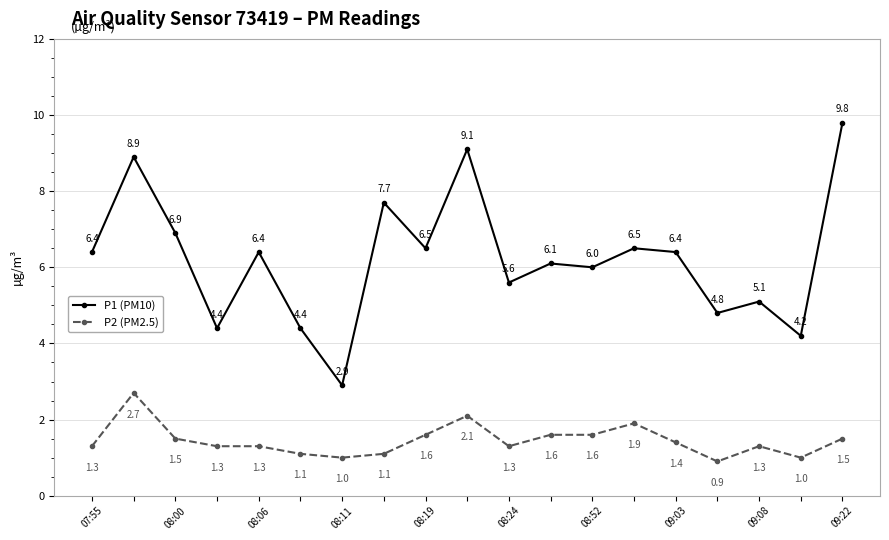

What is the highest value of the P2 (PM2.5) series?

2.7